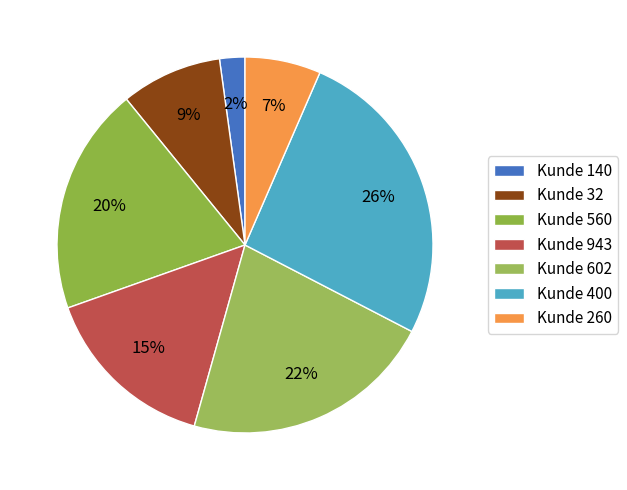

To the nearest percent, what is the average slice percentage?

14%